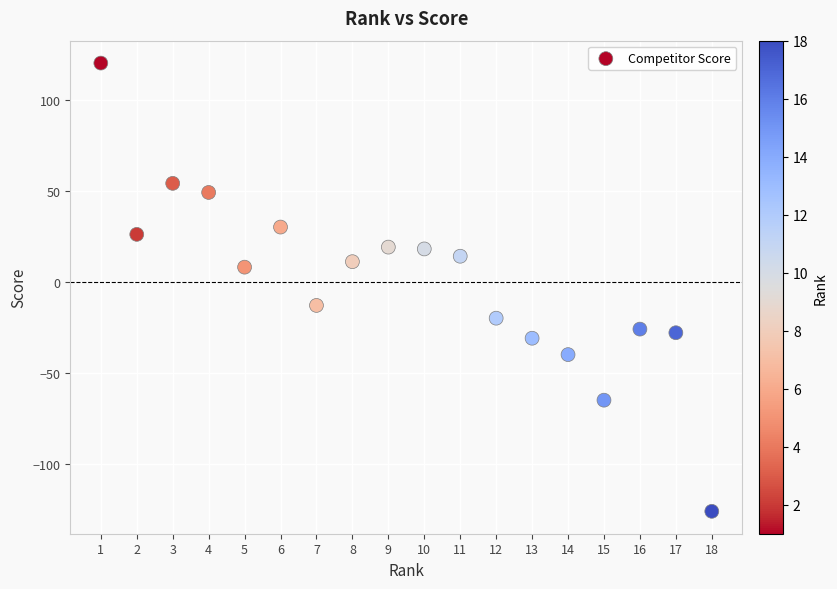

What is the range of X values (max minus min)?

17